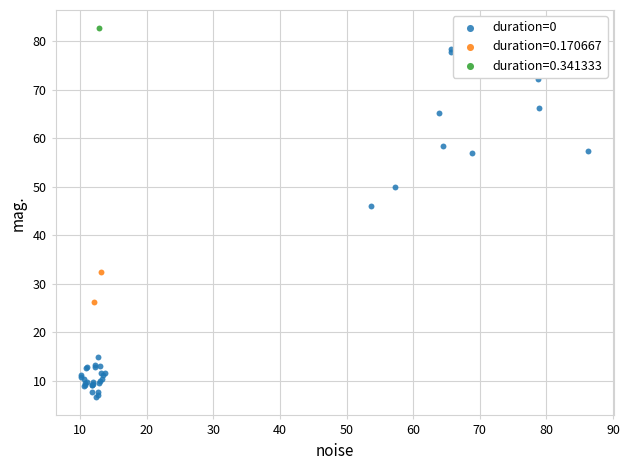

What are all the series names shown in the legend?

duration=0, duration=0.170667, duration=0.341333